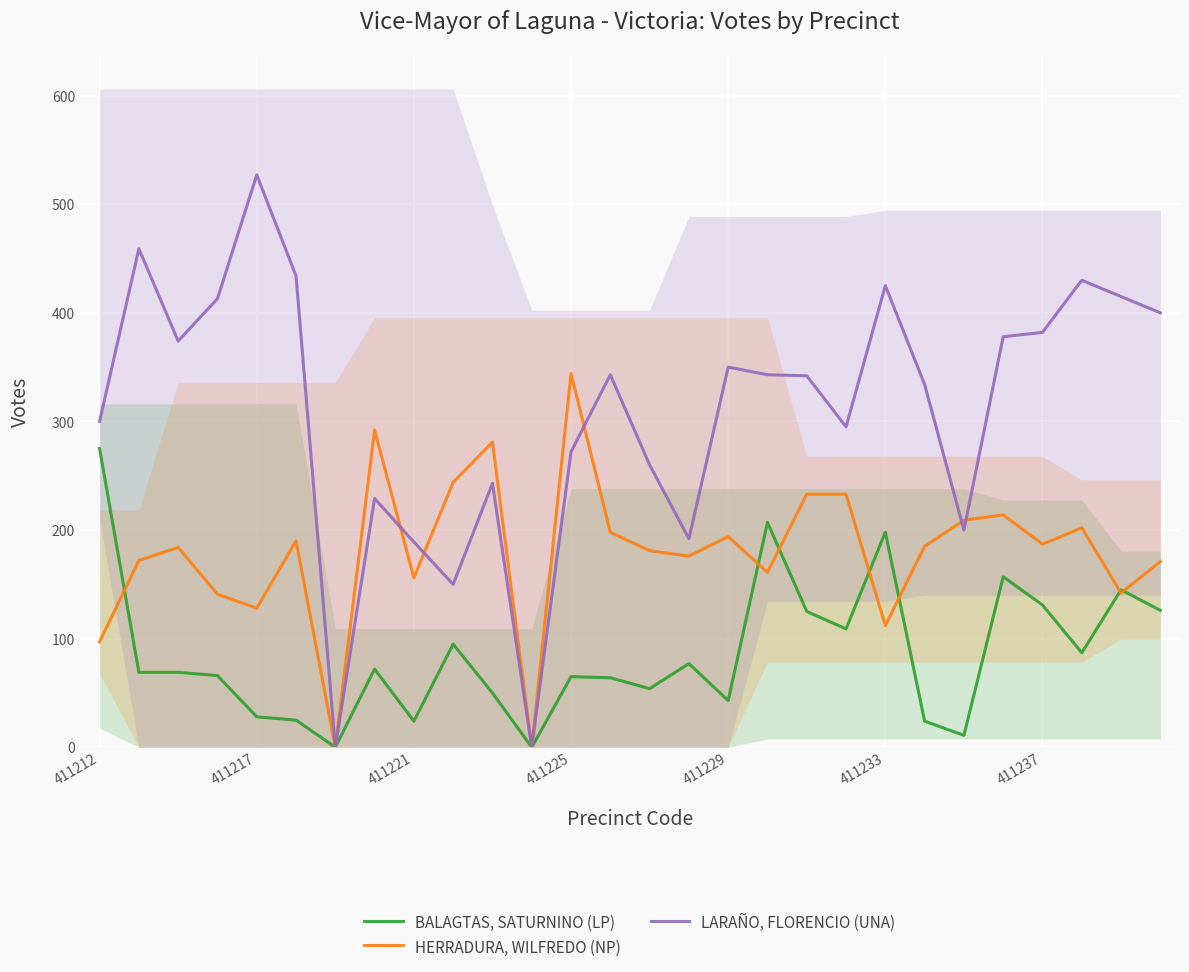

Where is the first local minimum for HERRADURA, WILFREDO (NP)?

411217